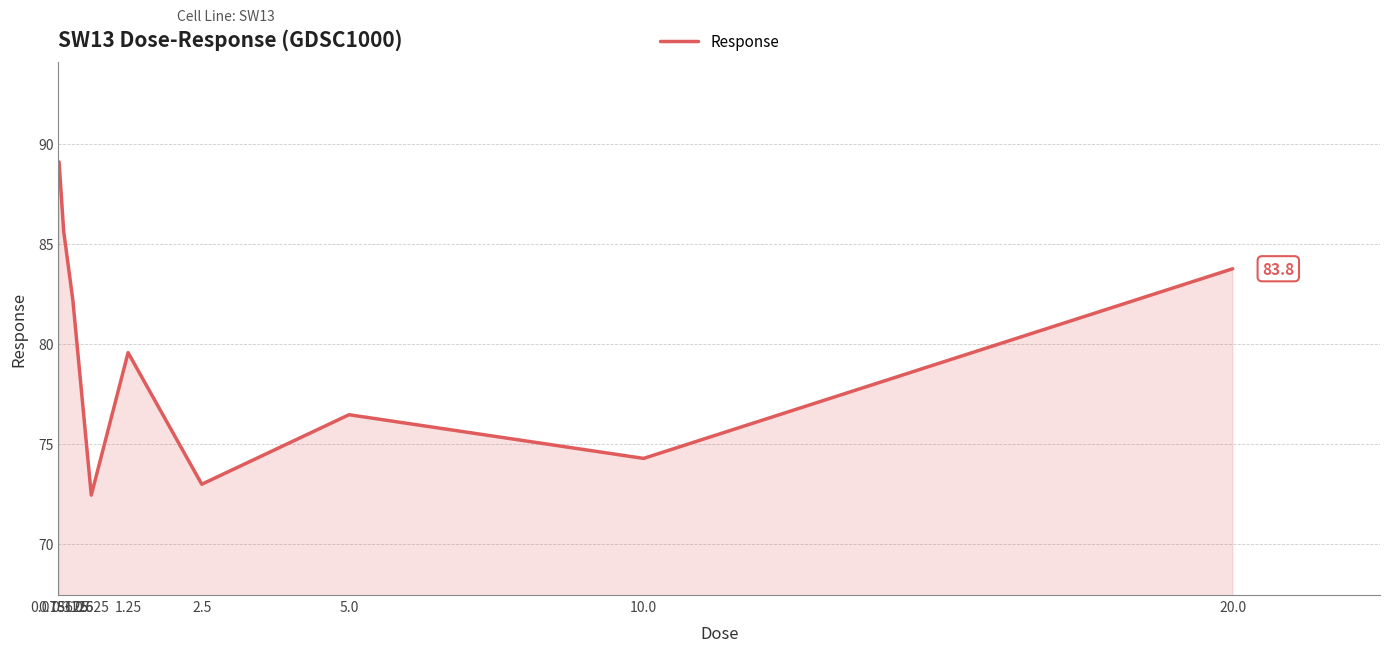

Reading right to left, extract all data points from this chart.

20.0=83.8	10.0=74.3	5.0=76.4	2.5=73.0	1.25=79.6	0.625=72.4	0.3125=82.2	0.15625=85.6	0.078125=89.1